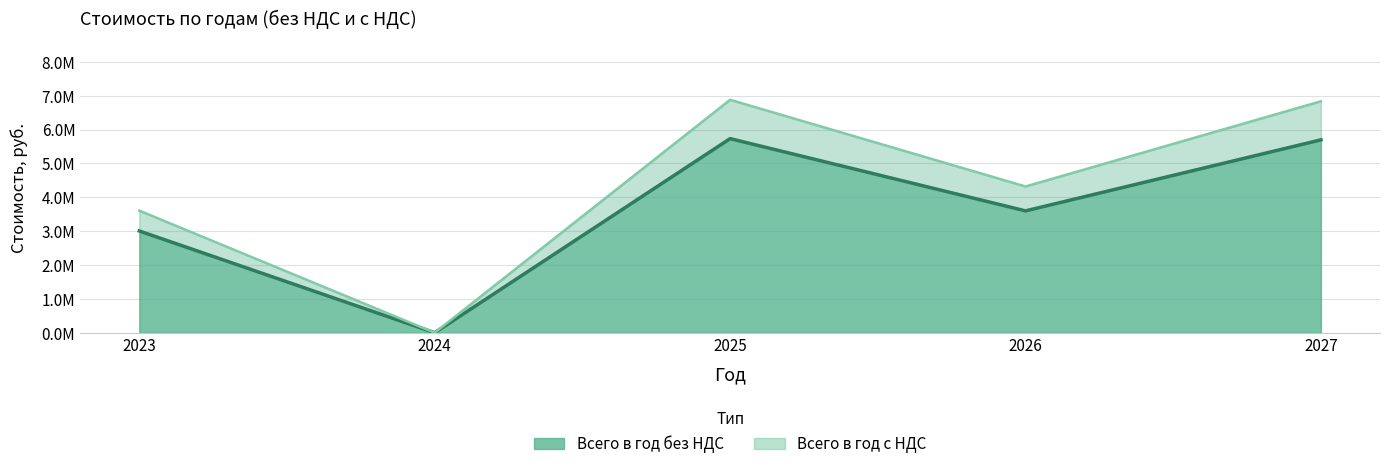

At how many categories does at least one series exceed 6251756?

2